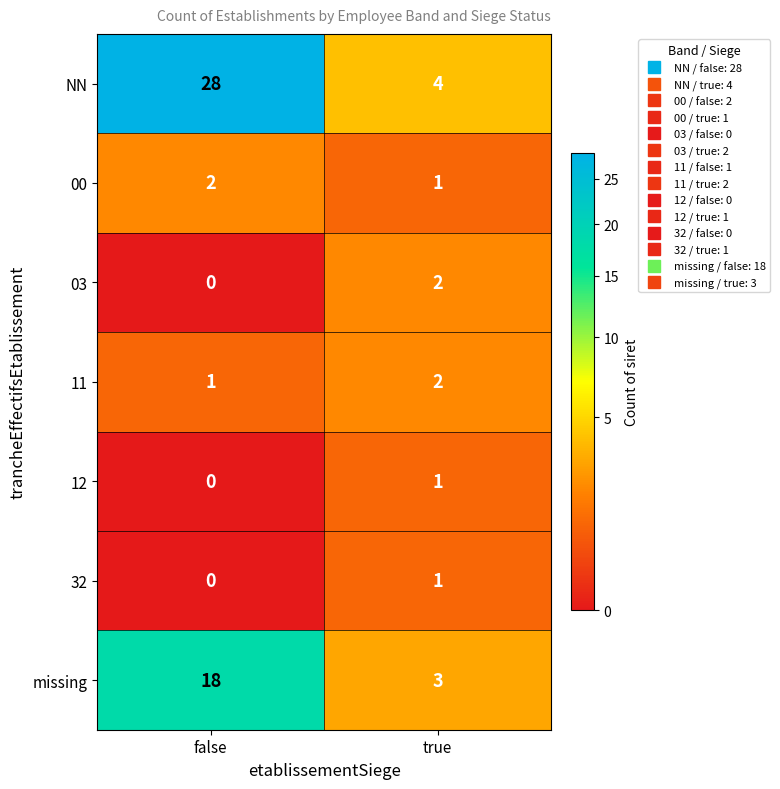

What is the total value across all series at false?

49